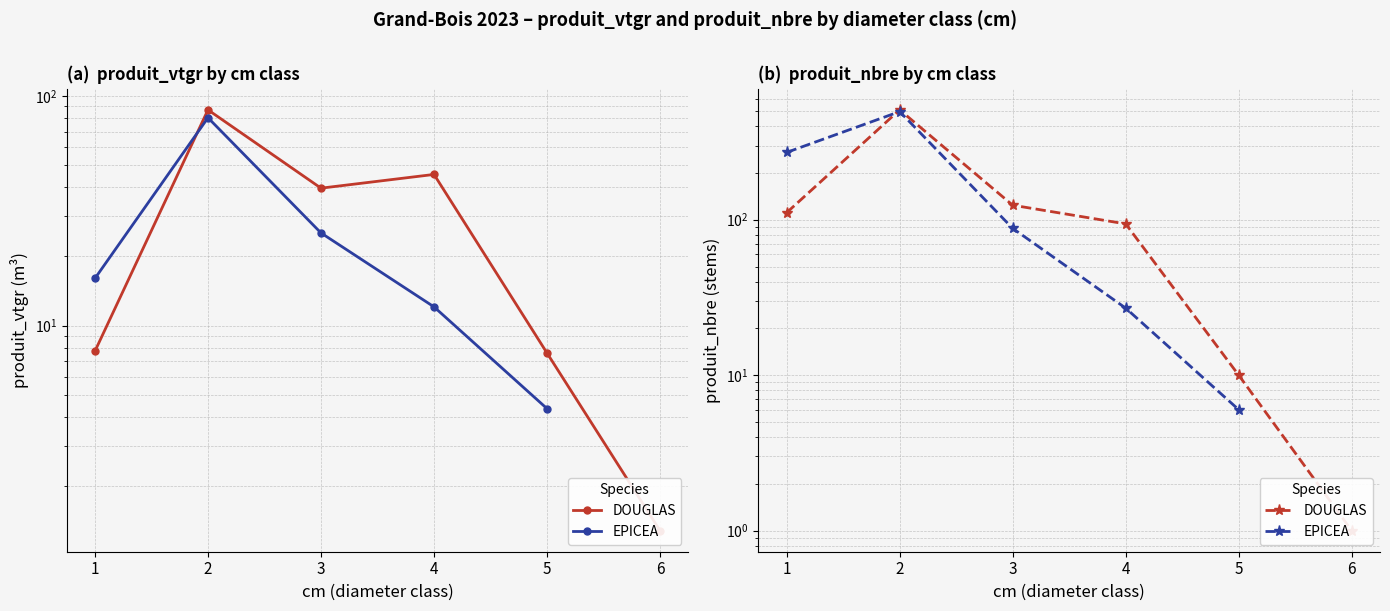

Where is the first local maximum for EPICEA?

2